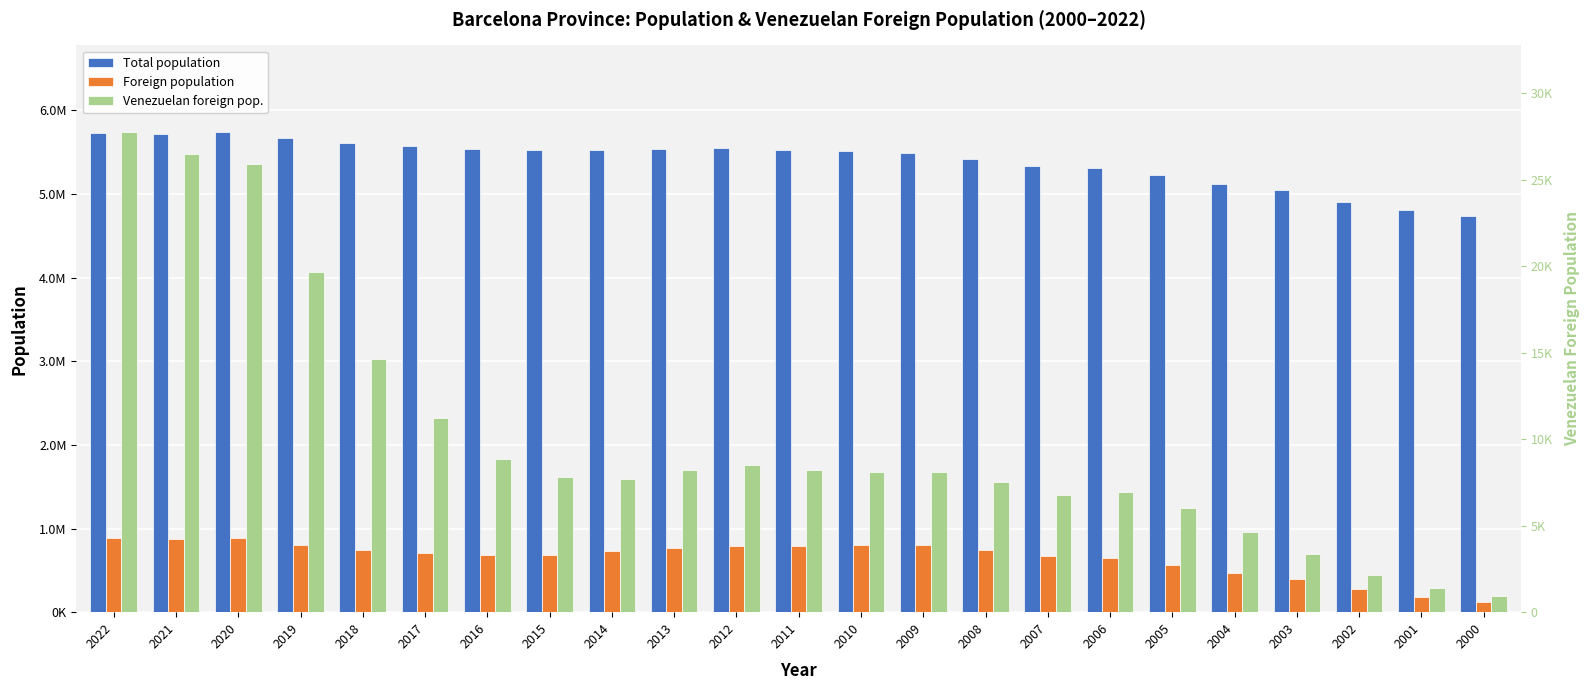

What is the difference between the highest and lowest values at 2005?

5220317